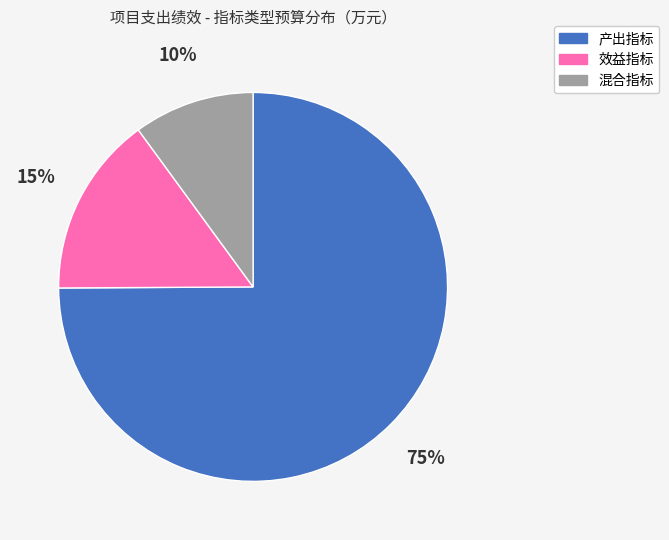

To the nearest percent, what is the average slice percentage?

33%